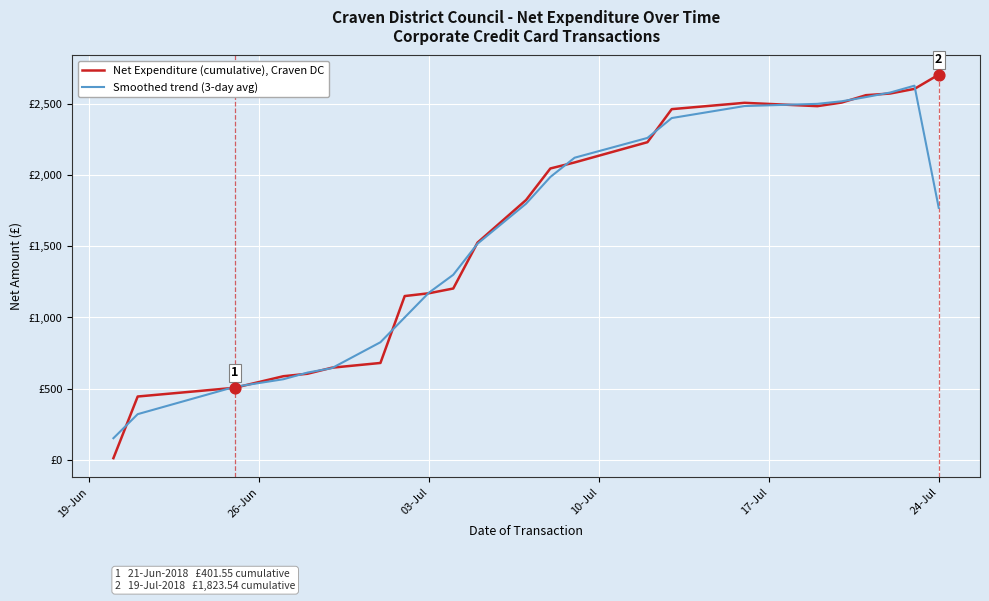

What are all the series names shown in the legend?

Net Expenditure (cumulative), Craven DC, Smoothed trend (3-day avg)